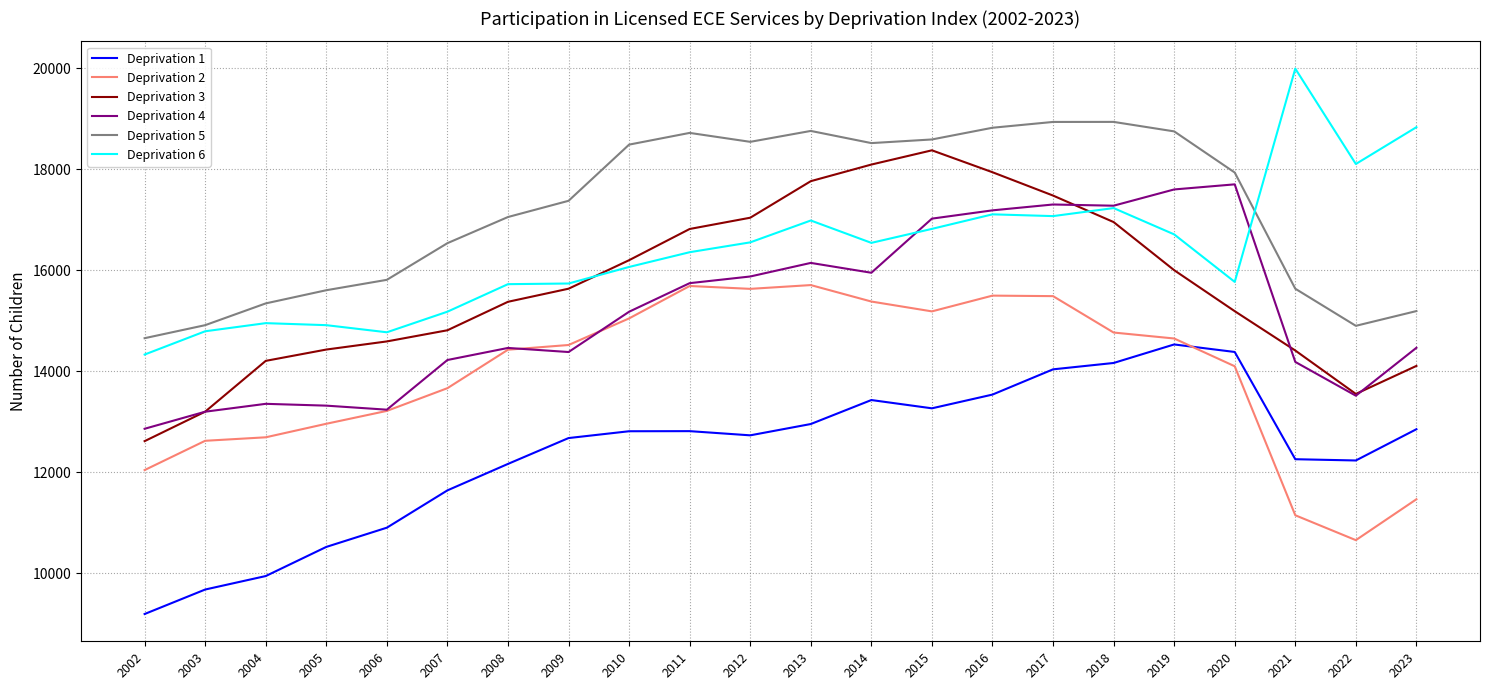

In Deprivation 4, how many points are lower than both neighbors (excluding endpoints)?

5